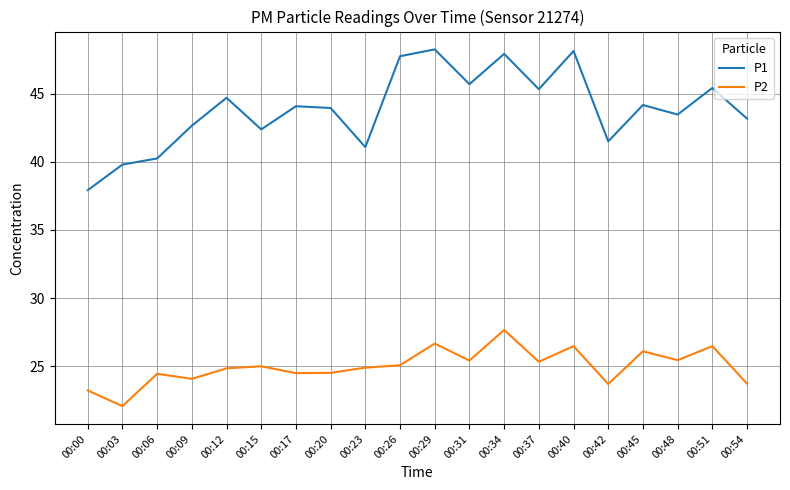

True or false: P2 and P1 cross at least once.

False